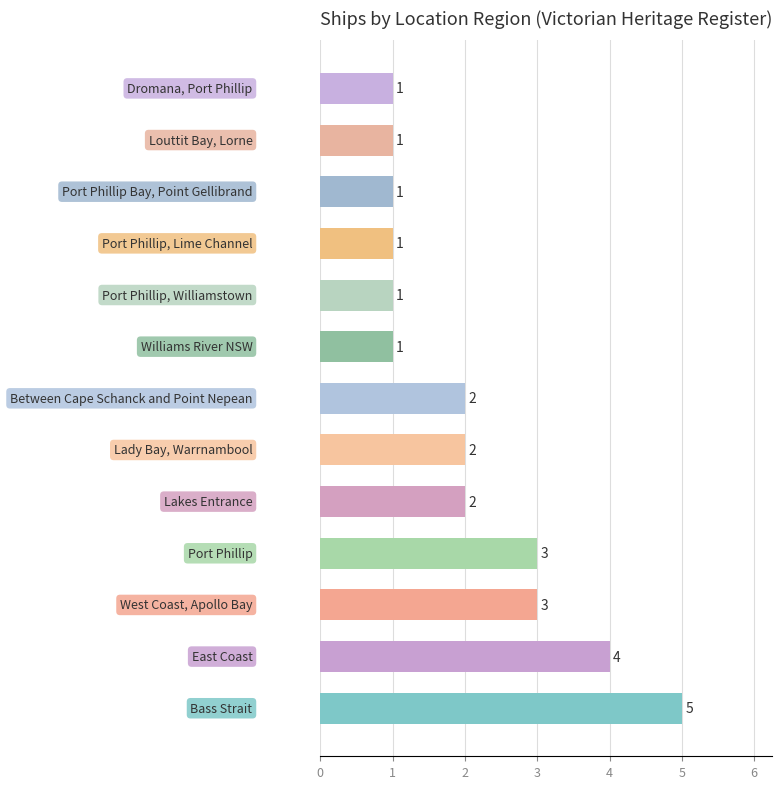

What is the sum of all values?

27